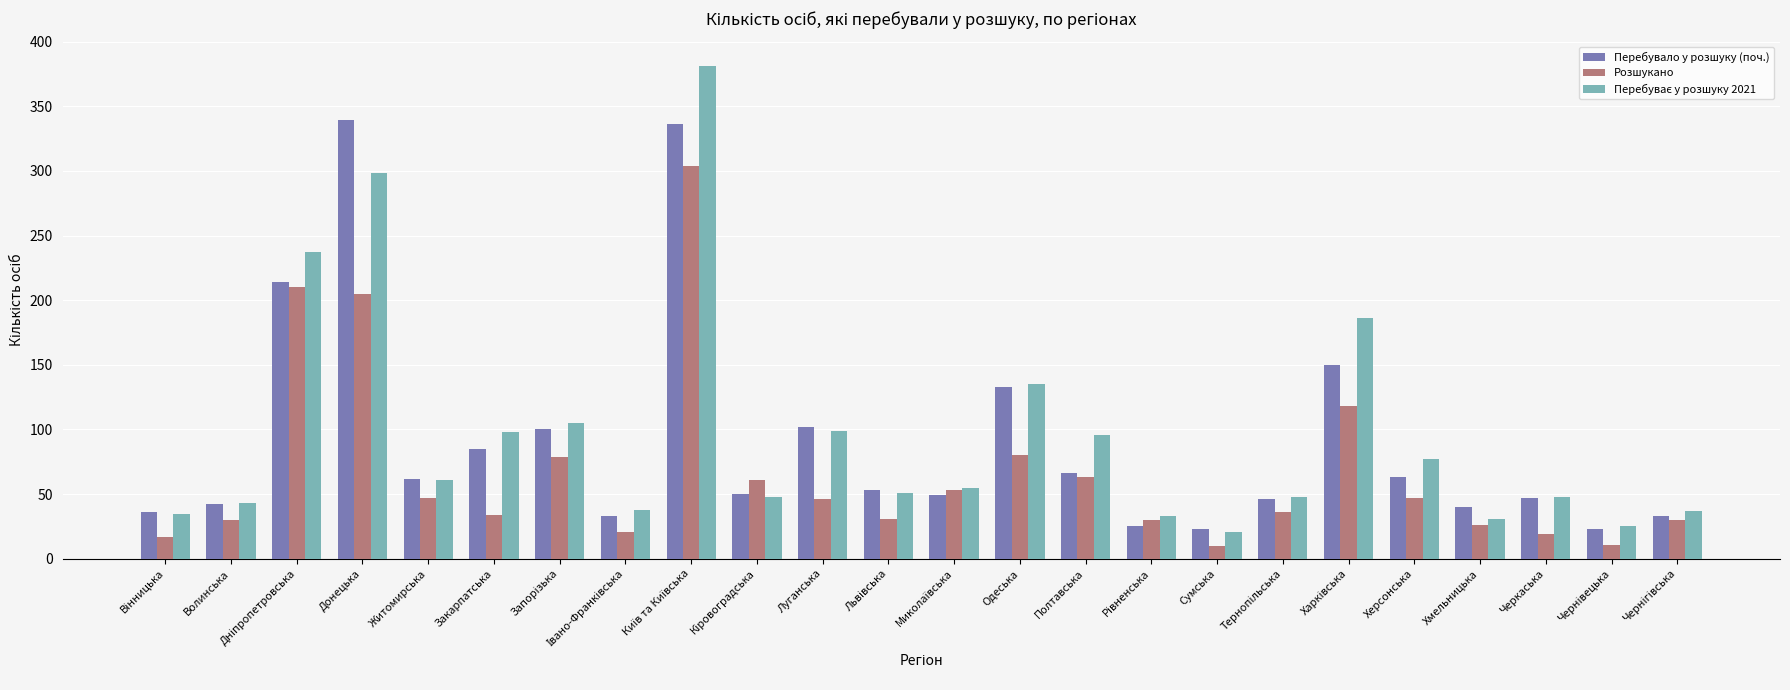

What is the difference between the maximum and second lowest values in the Перебувало у розшуку (поч.) series?

316